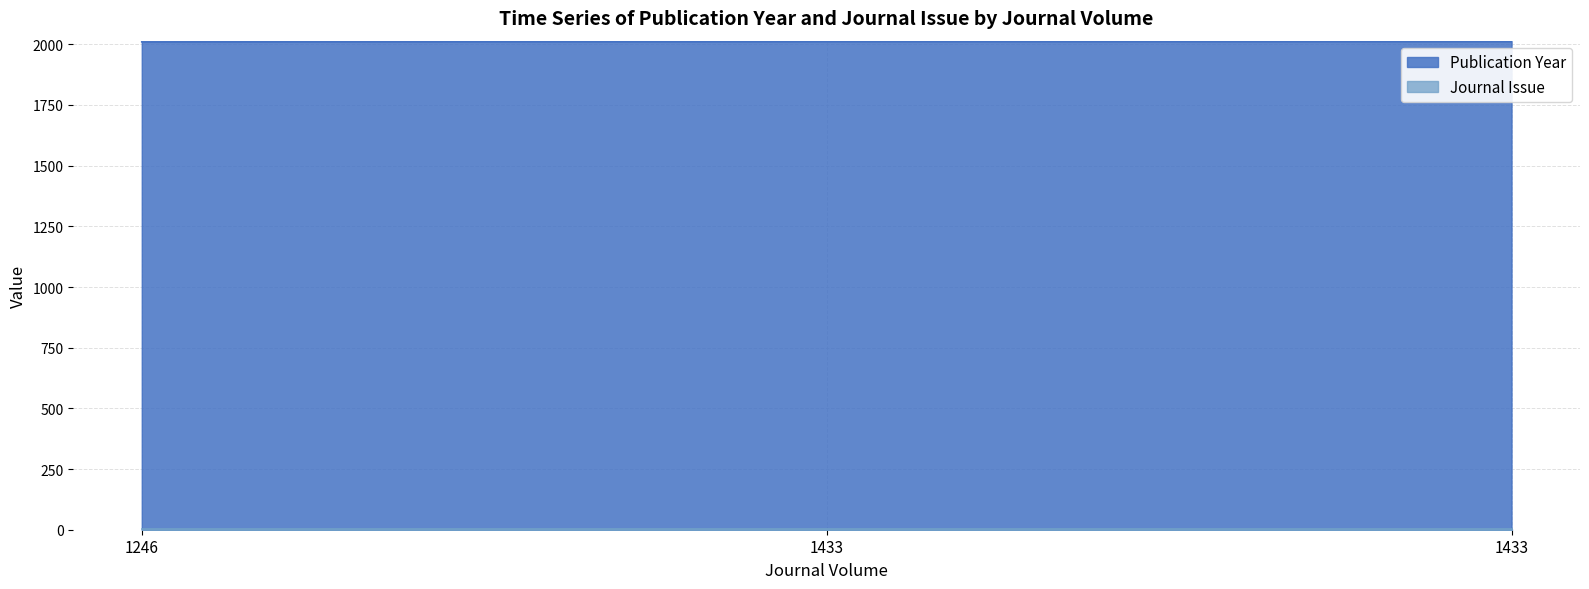

What is the sum of the values at 1433 and 1246?

4022